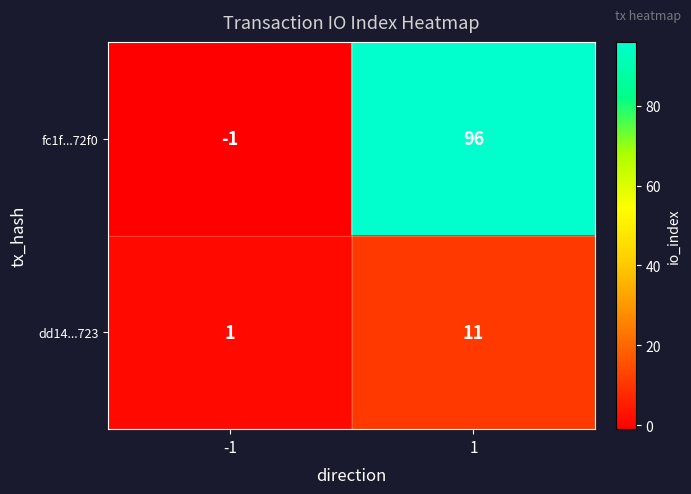

What is the approximate value of dd14...723 at 1, to the nearest 10?

10